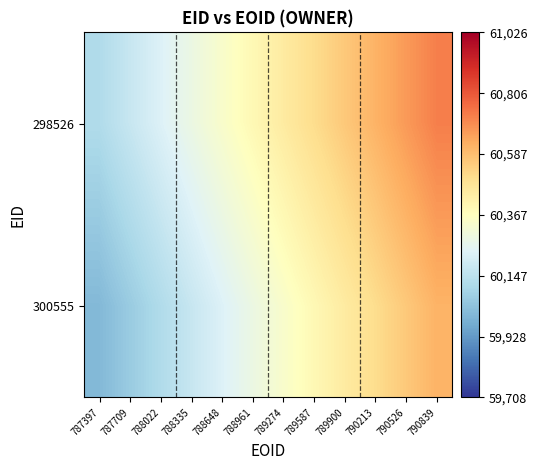

Reading left to right, what are all the values shown in this chart?

300555: 787397=60010.4	787709=60065.3	788022=60120.1	788335=60174.9	788648=60229.8	788961=60284.6	789274=60339.4	789587=60394.2	789900=60449.1	790213=60503.9	790526=60558.7	790839=60613.6
298526: 787397=60119.9	787709=60174.8	788022=60229.7	788335=60284.7	788648=60339.6	788961=60394.5	789274=60449.5	789587=60504.4	789900=60559.3	790213=60614.3	790526=60669.2	790839=60724.1